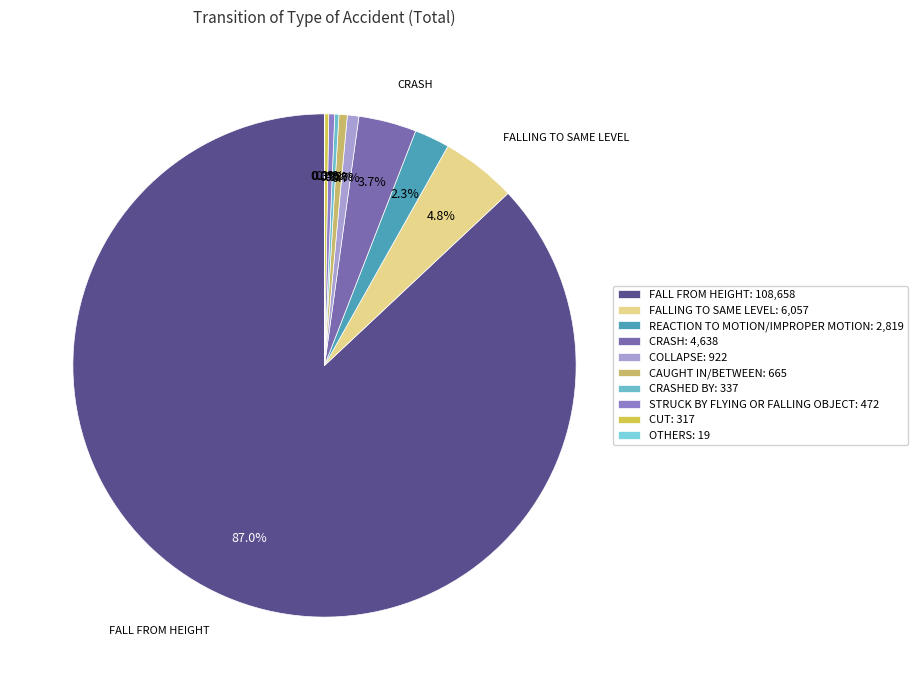

Which slice is the smallest?

others